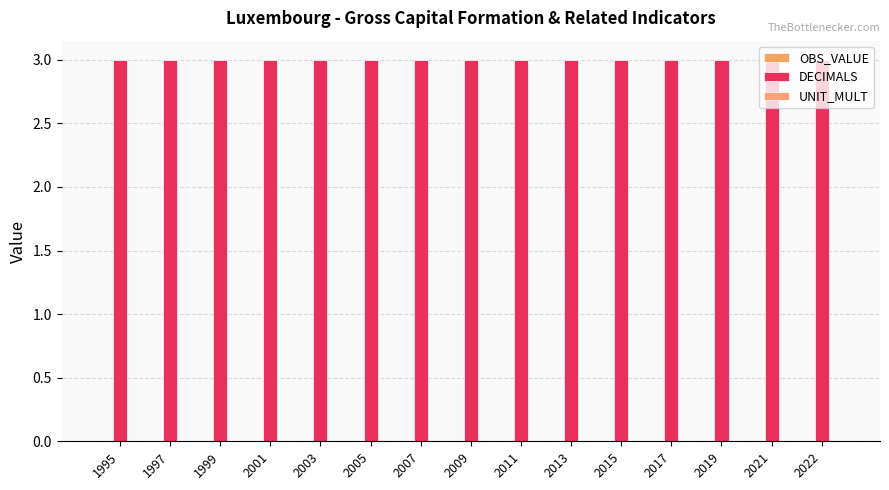

True or false: UNIT_MULT has a value of 0 at 2011.

True